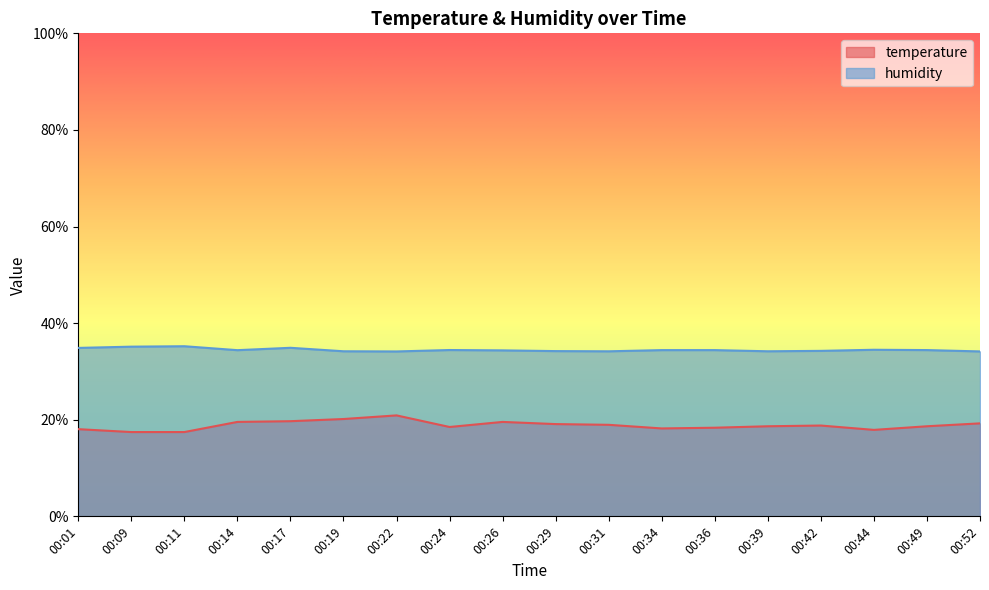

What is the spread (max minus min) of values at 00:31?

15.2